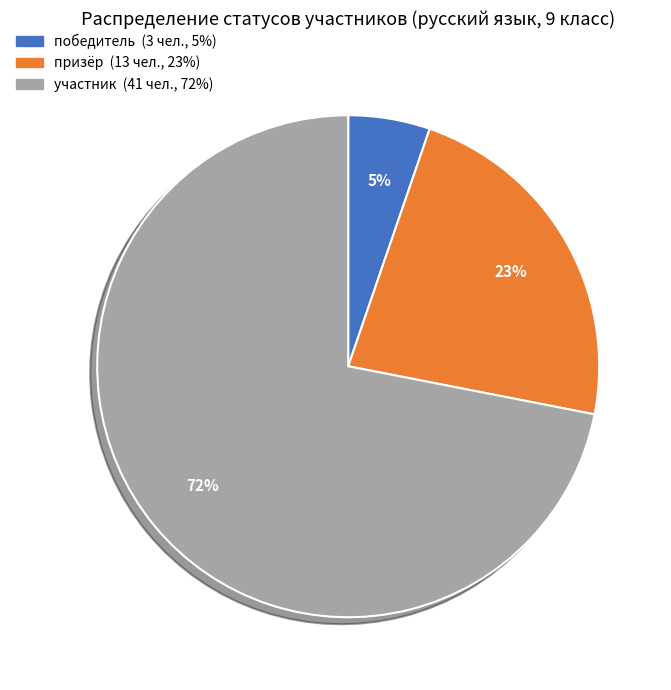

Between победитель and призёр, which is larger?

призёр